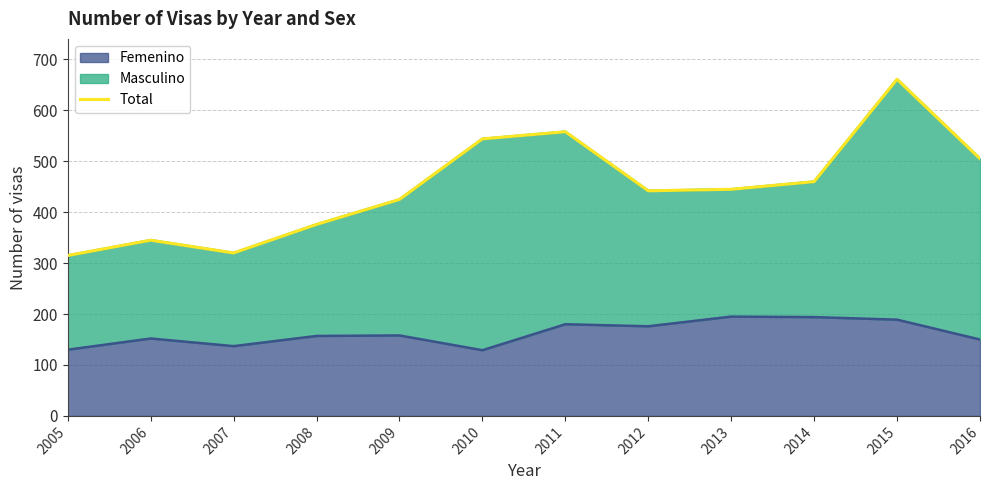

How many values exceed 445?

5